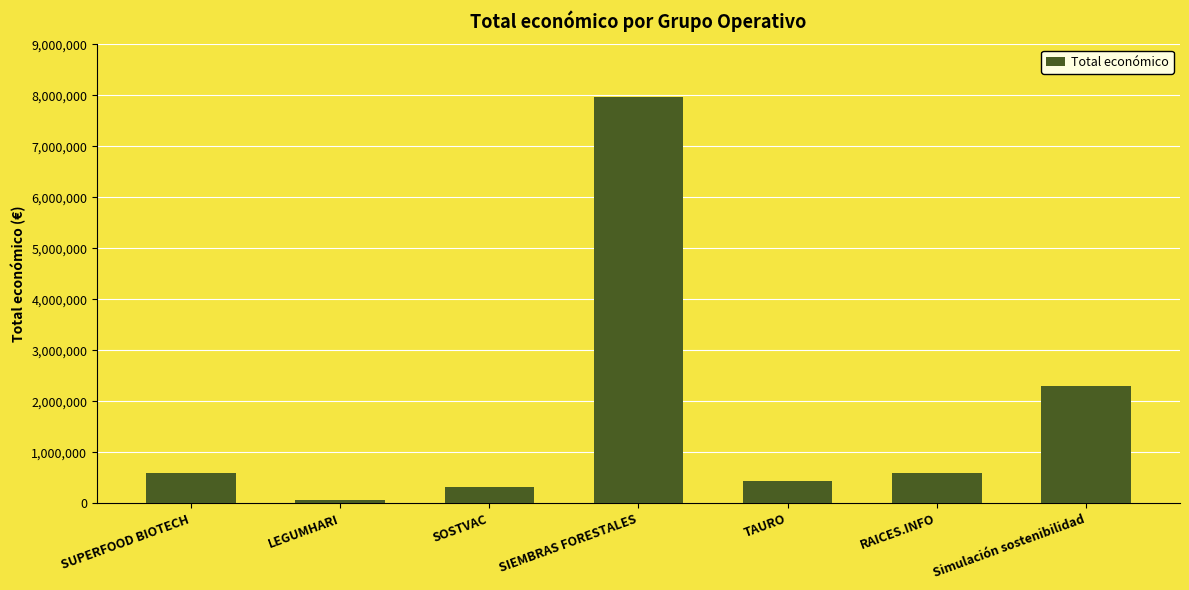

How many data points are less than 593713?

3